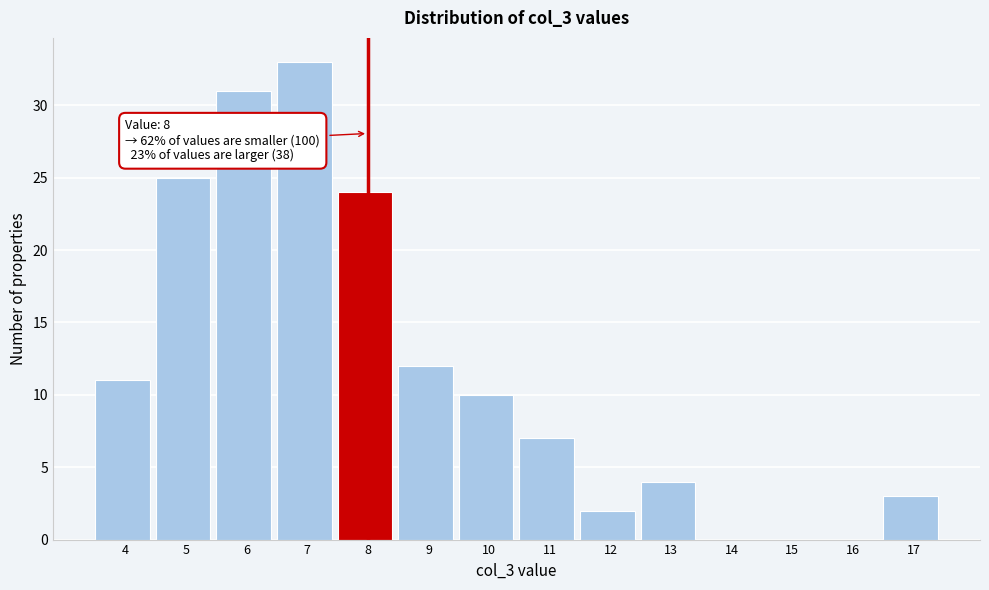

Reading left to right, transcribe all the data shown in this chart.

4=11	5=25	6=31	7=33	8=24	9=12	10=10	11=7	12=2	13=4	14=0	15=0	16=0	17=3